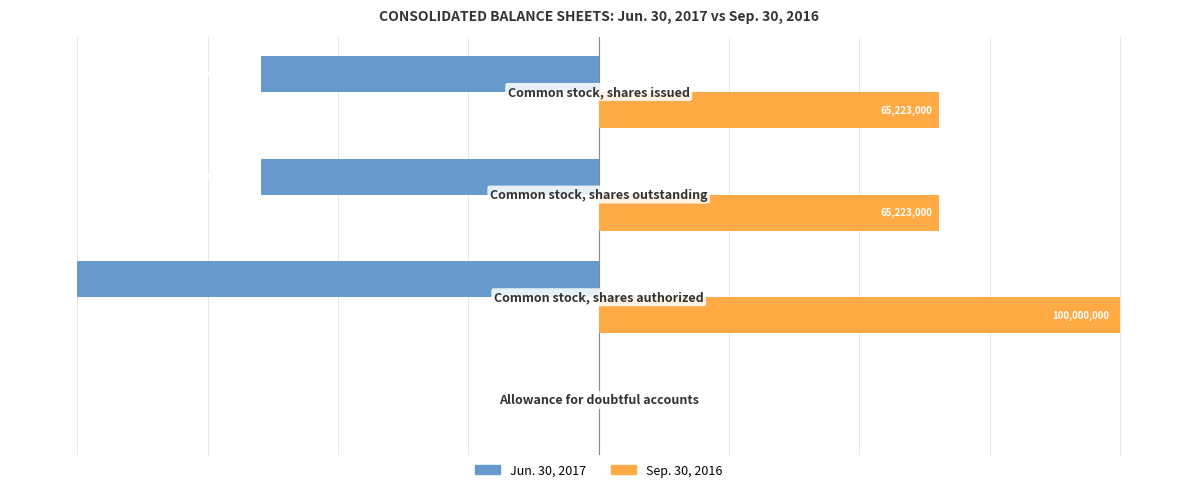

Which series has the largest total across all categories?

Sep. 30, 2016